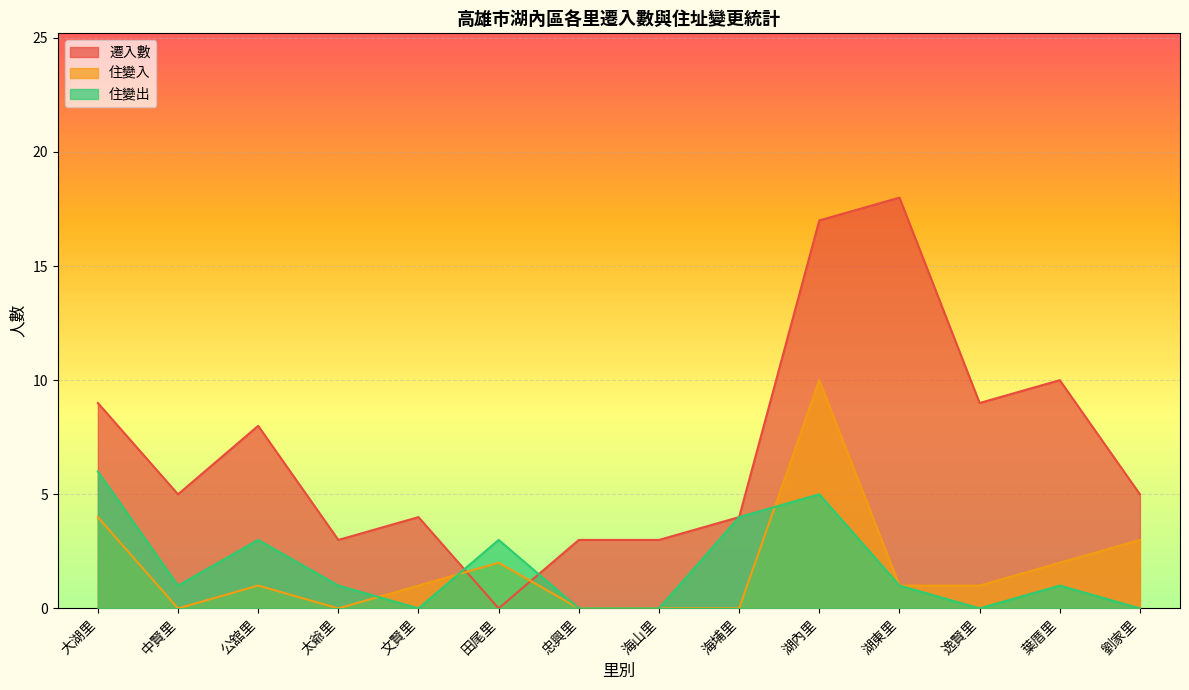

True or false: 遷入數 has a value of 4 at 海埔里.

True